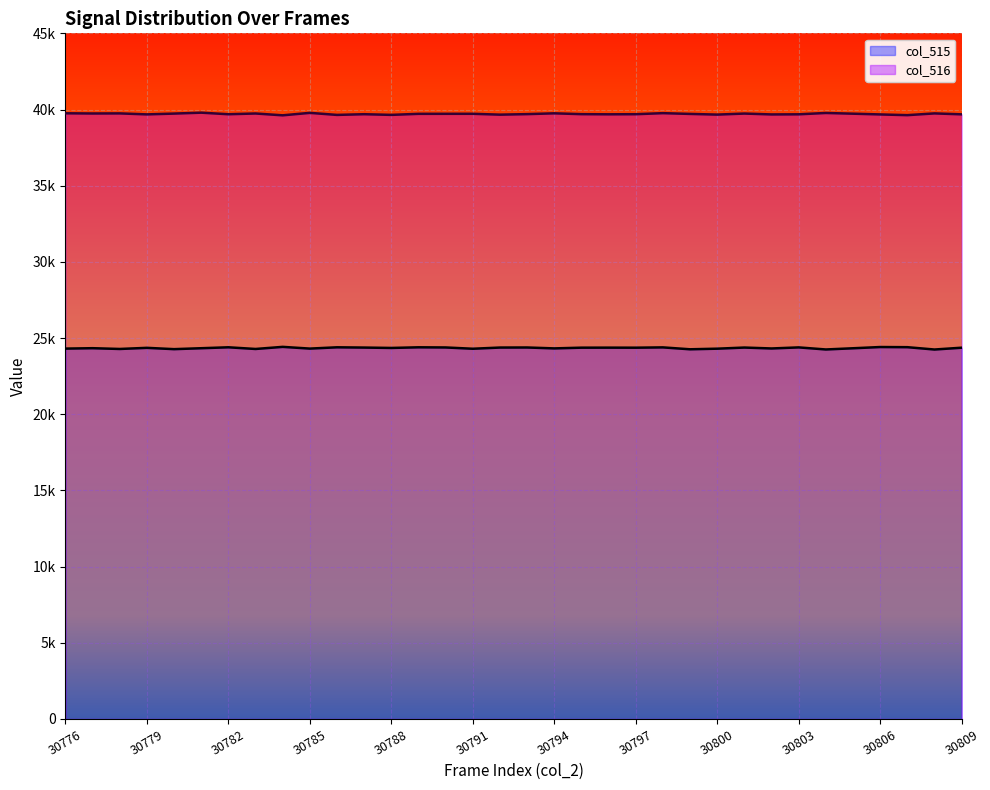

What is the maximum value for col_516?

39793